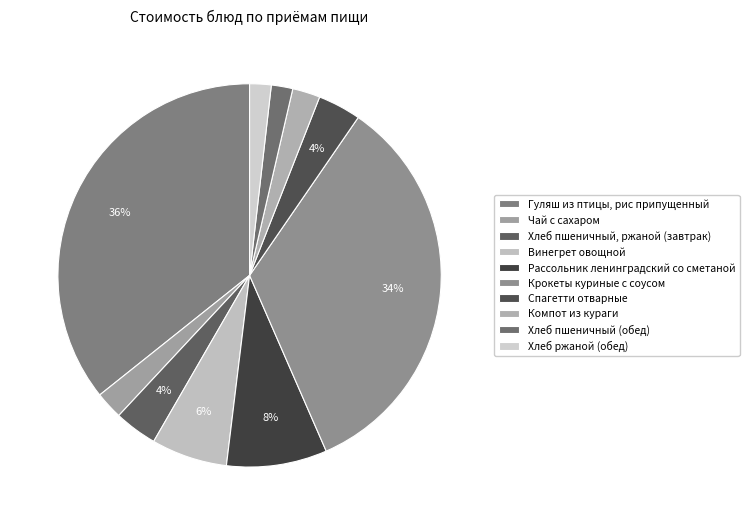

Does Винегрет овощной account for over 50% of the chart?

No